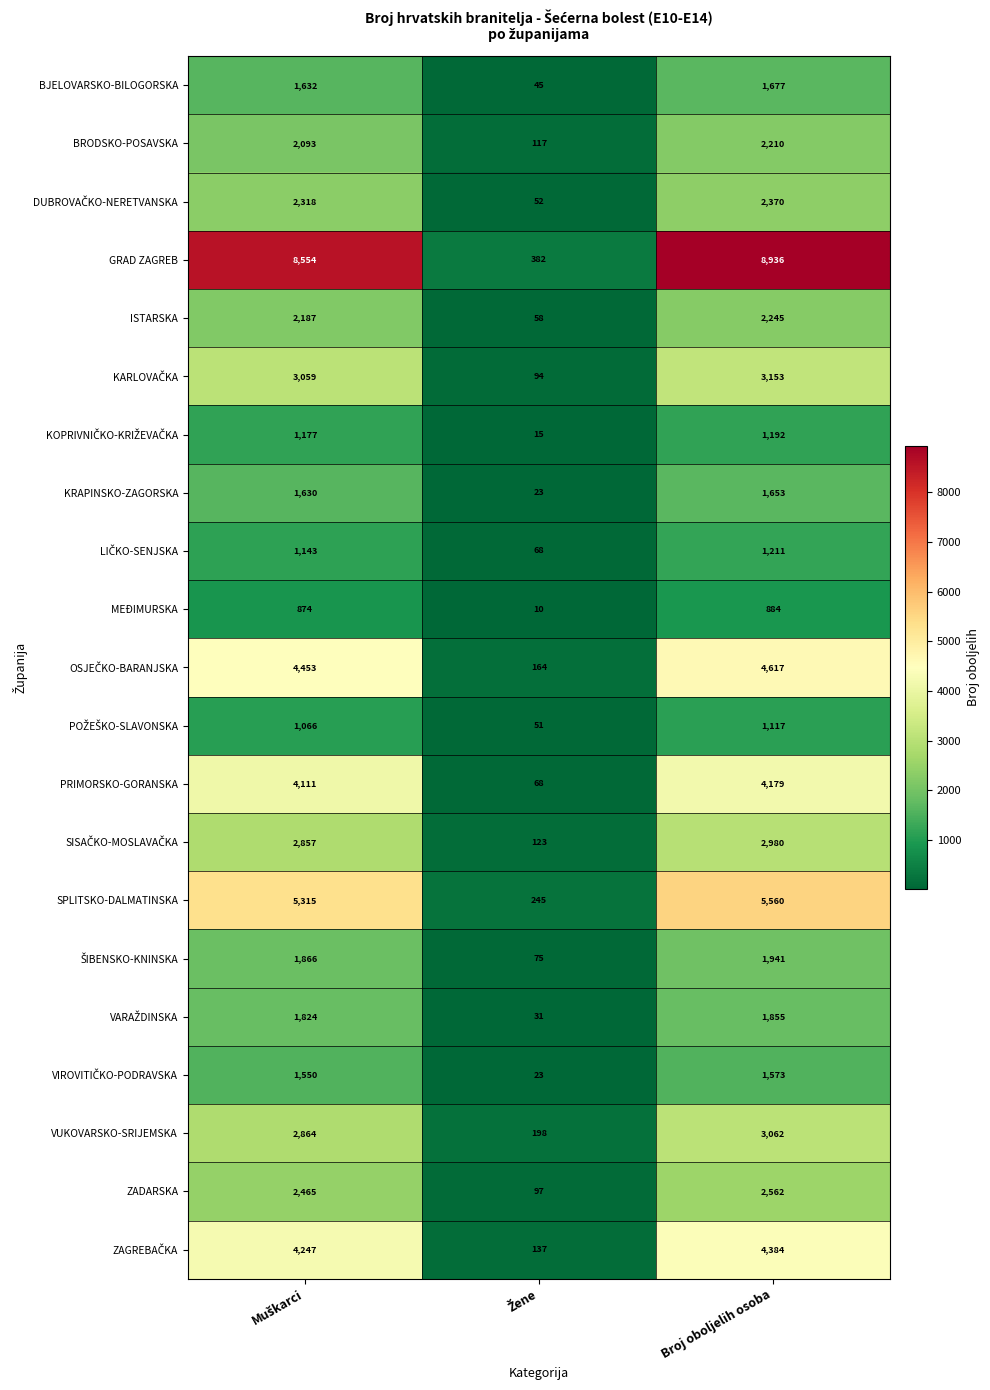

Which series has the largest total across all categories?

GRAD ZAGREB